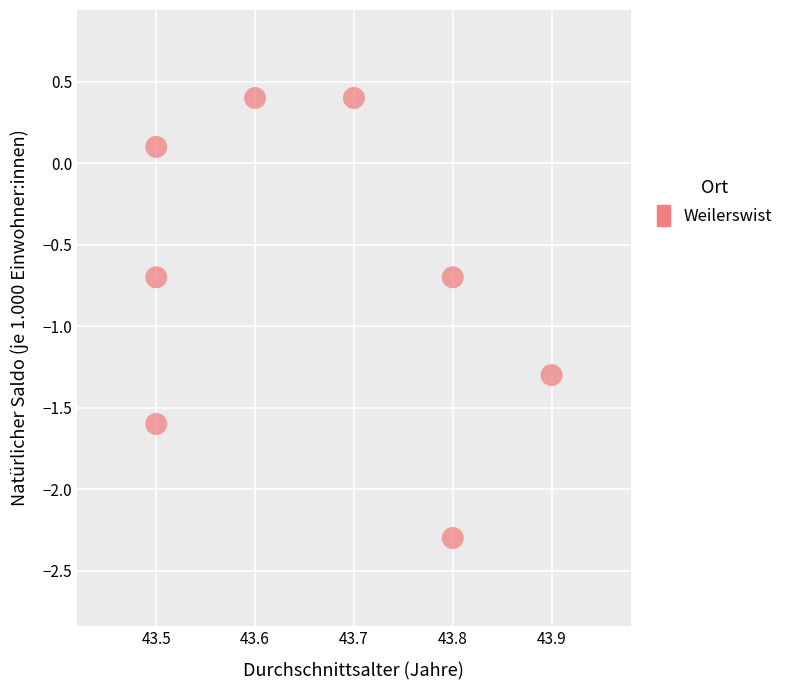

What is the range of X values (max minus min)?

0.4